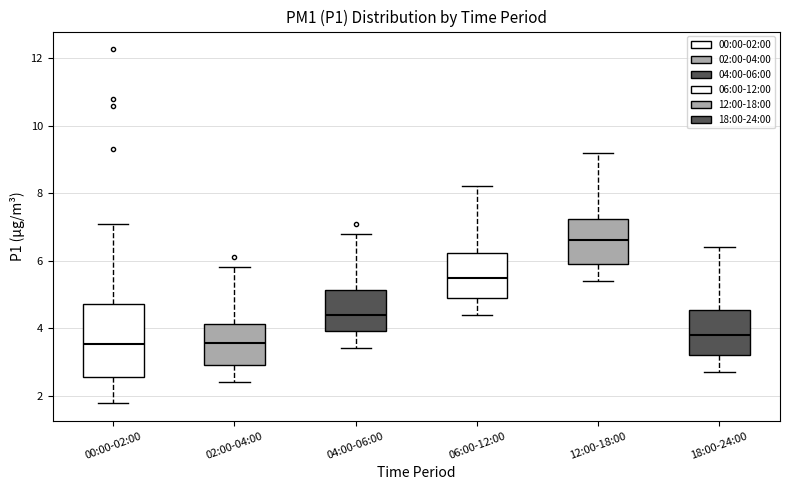

Comparing the boxes themselves (not the whiskers), which one is the tallest?

00:00-02:00